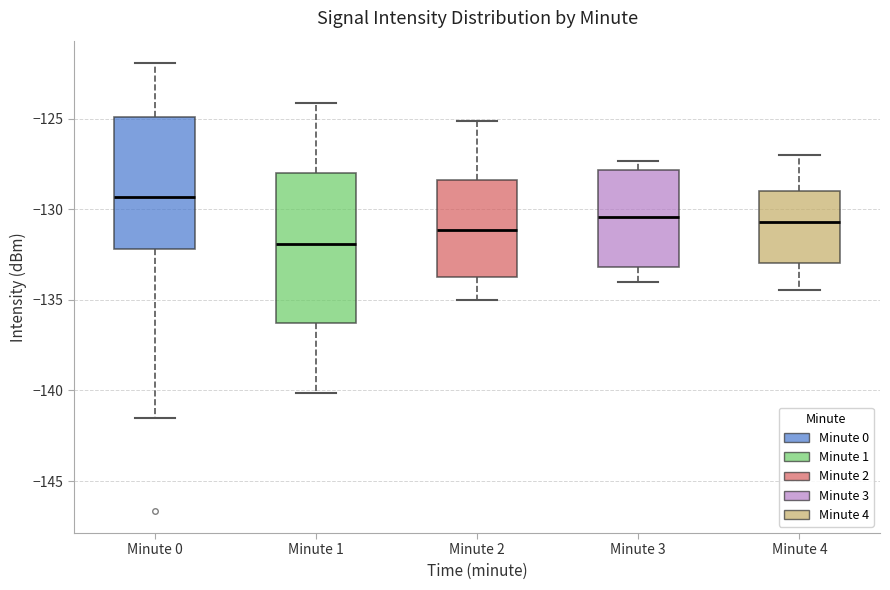

Reading left to right, transcribe this box plot: for each box, give where its median line is, the range the box spans, and where its two whiskers end, as read against the y-axis. The values are not printed on the chart, so give them approximately, as read against the axis.

Minute 0: median -129.5, box -132.0 to -125.0, whiskers -141.5 to -122.0
Minute 1: median -132.0, box -136.5 to -128.0, whiskers -140.0 to -124.0
Minute 2: median -131.0, box -134.0 to -128.5, whiskers -135.0 to -125.0
Minute 3: median -130.5, box -133.0 to -128.0, whiskers -134.0 to -127.5
Minute 4: median -130.5, box -133.0 to -129.0, whiskers -134.5 to -127.0